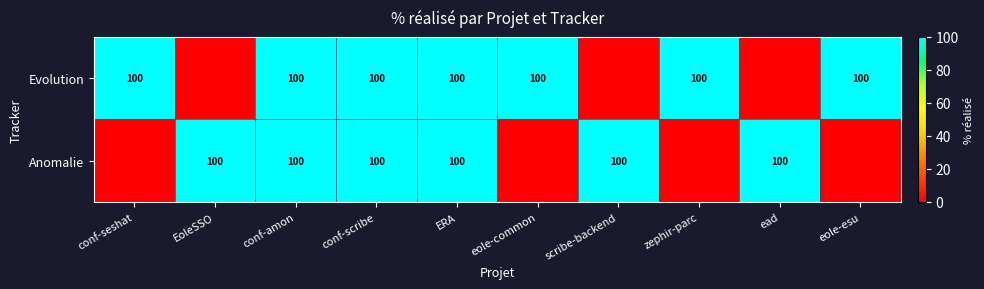

At which category is the sum across all series the highest?

conf-amon